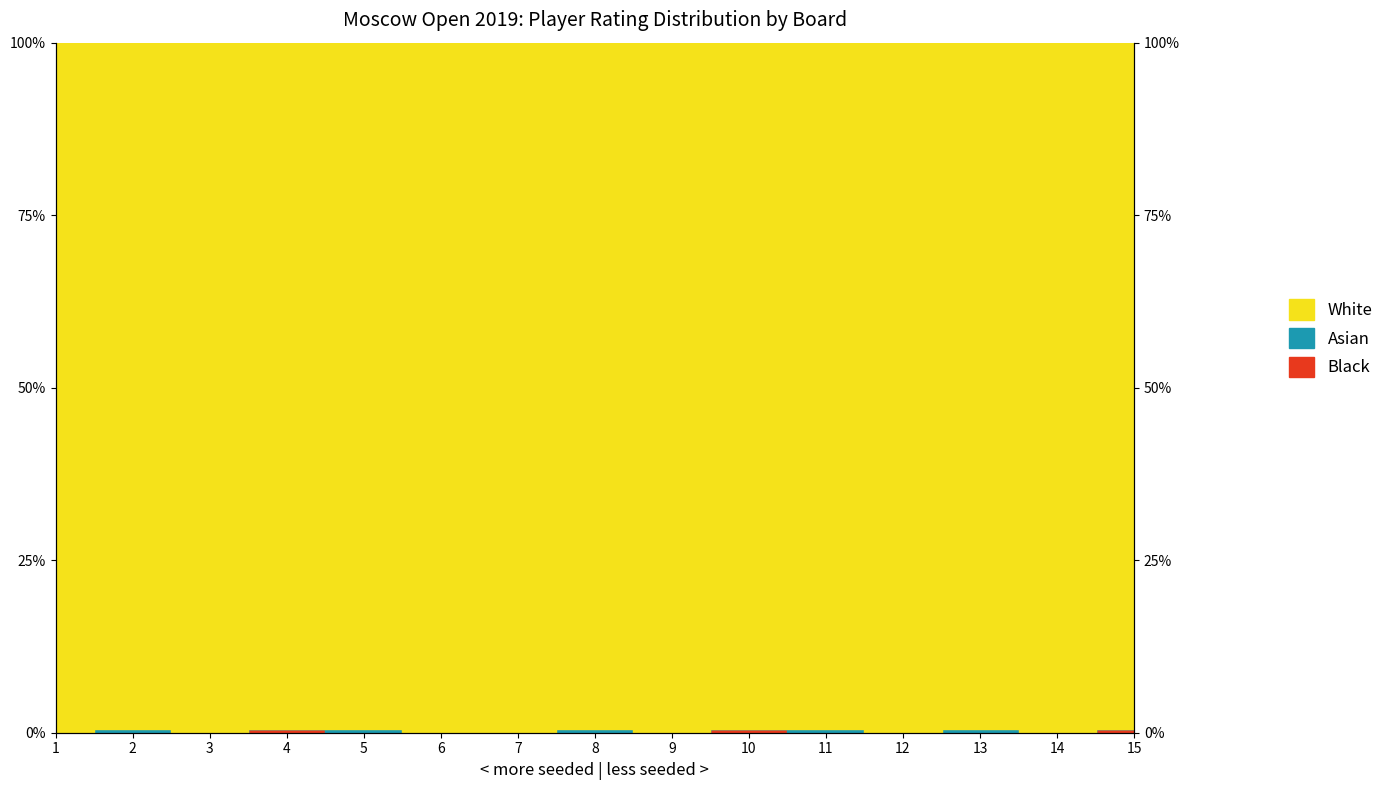

How many interior local peaks does the Black series have?

2